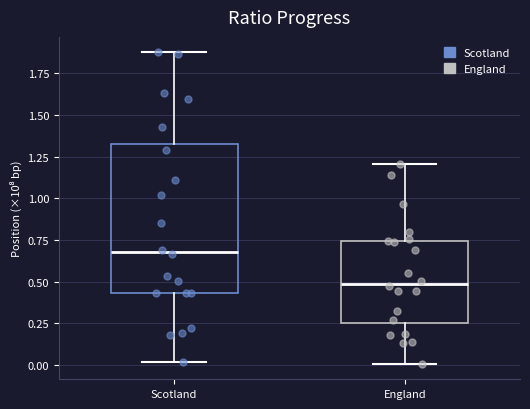

Which box's median line is the lowest?

England